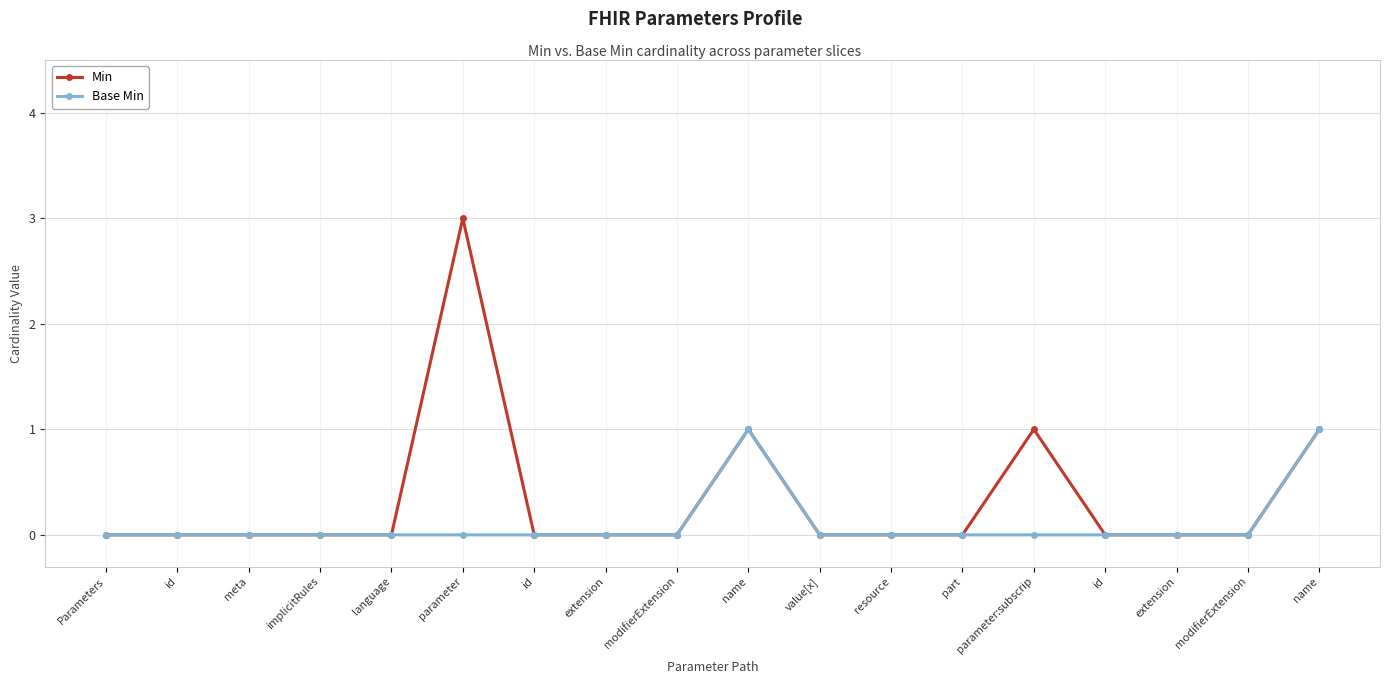

Is this an area chart (filled region under the line)?

No